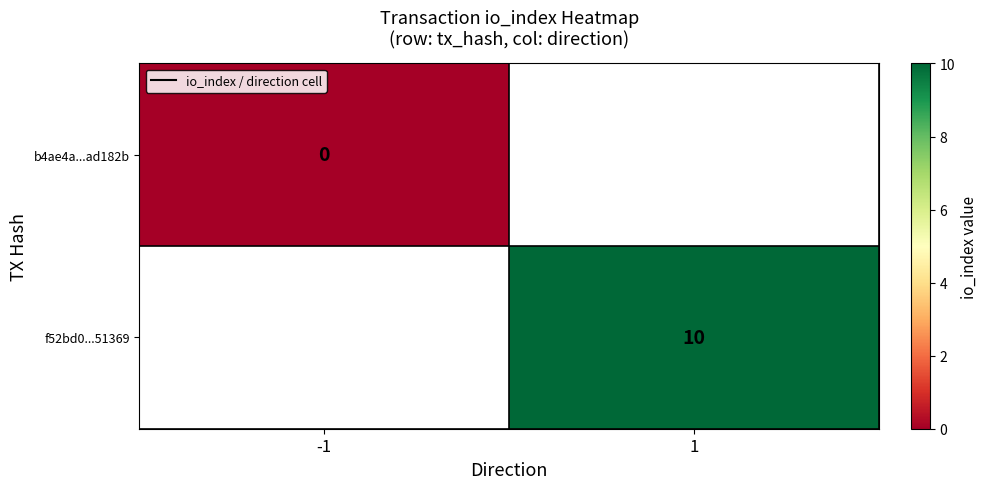

The f52bd0...51369 series shows 10 at 1. True or false?

True